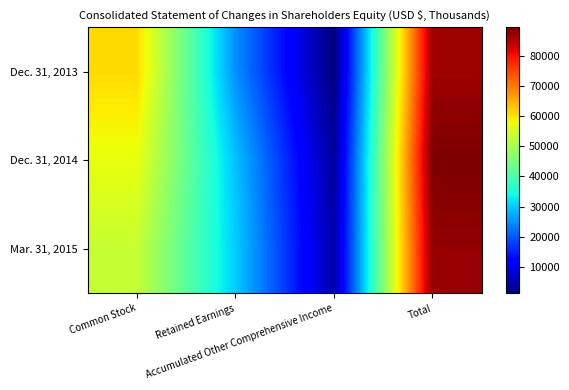

Reading left to right, what are all the values shown in this chart?

Dec. 31, 2013: Common Stock=61108	Retained Earnings=24789	Accumulated Other Comprehensive Income=1123	Total=87020
Dec. 31, 2014: Common Stock=57126	Retained Earnings=29150	Accumulated Other Comprehensive Income=3371	Total=89647
Mar. 31, 2015: Common Stock=53236	Retained Earnings=30106	Accumulated Other Comprehensive Income=4531	Total=87873